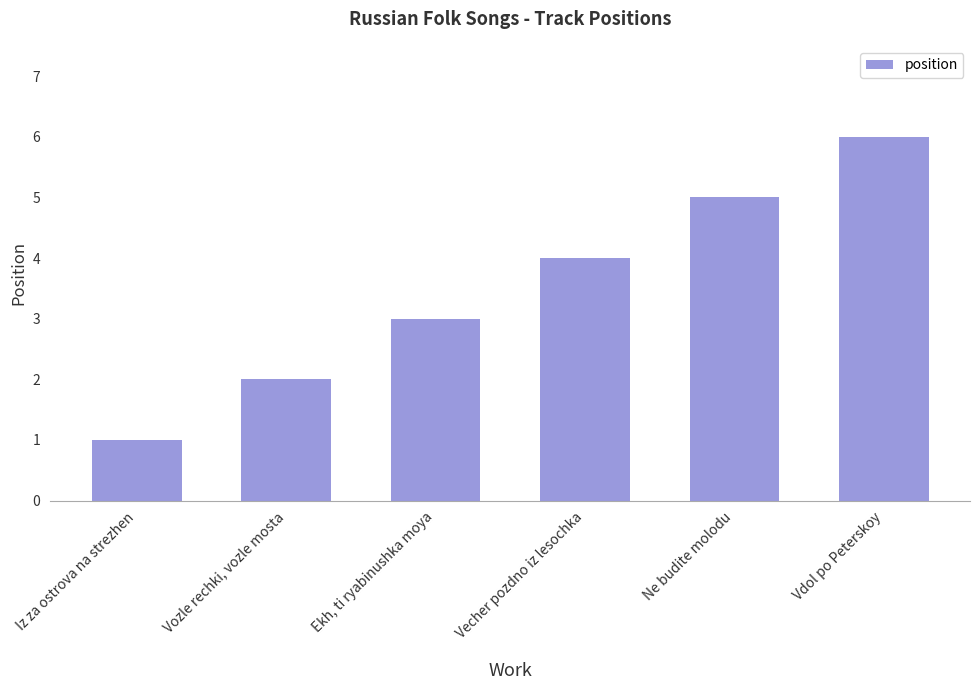

What is the difference between the second highest and minimum values?

4